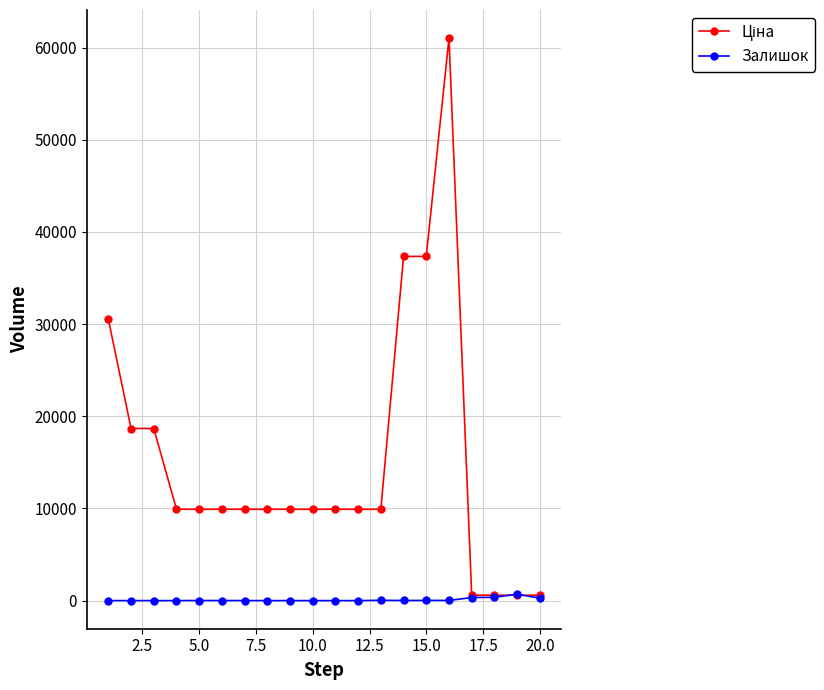

True or false: Залишок has more than 2 interior local peaks.

True